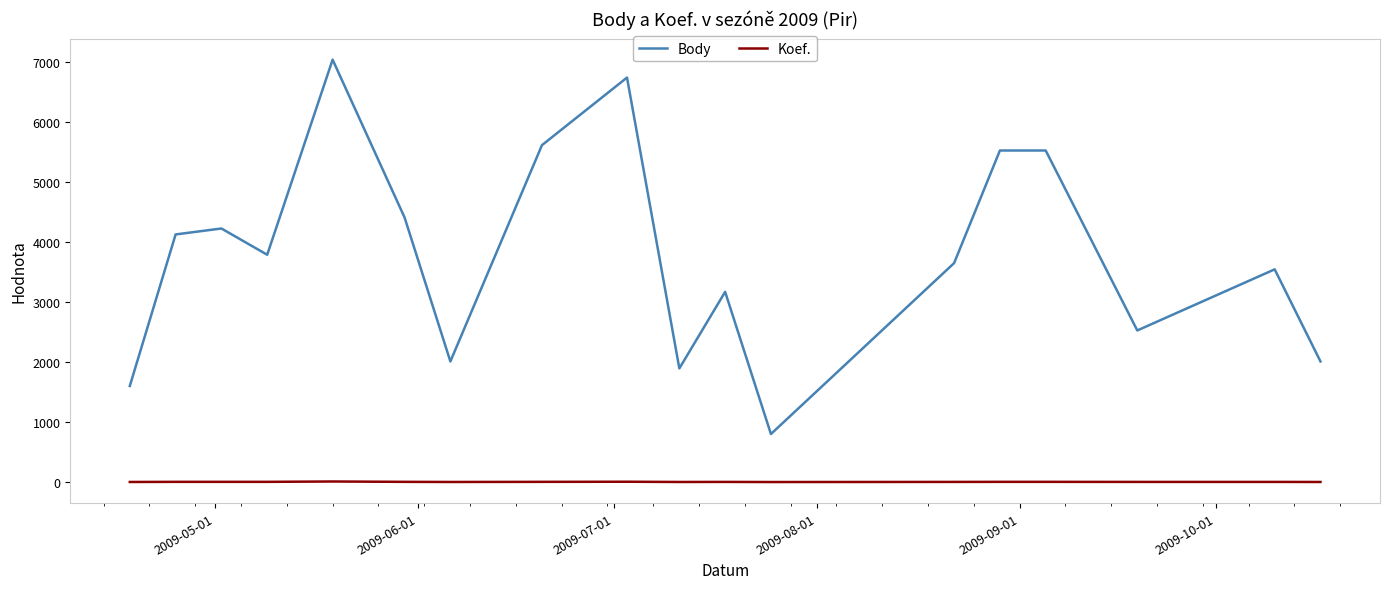

What is the greatest value displayed?

7031